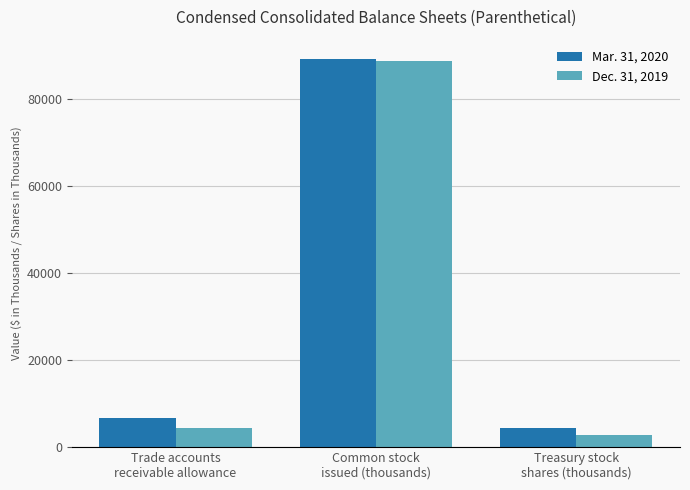

Which category has the lowest value across all series?

Treasury stock
shares (thousands)